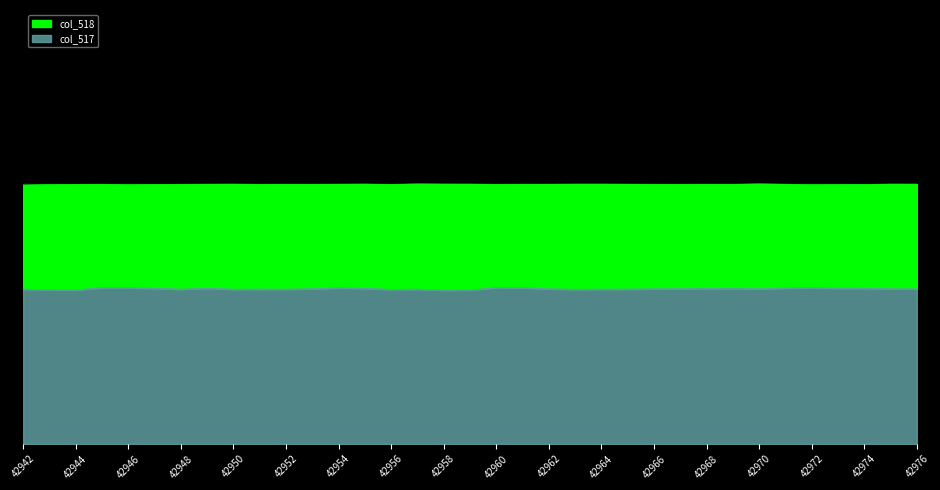

At which category does col_517 reach its first local peak?

42945